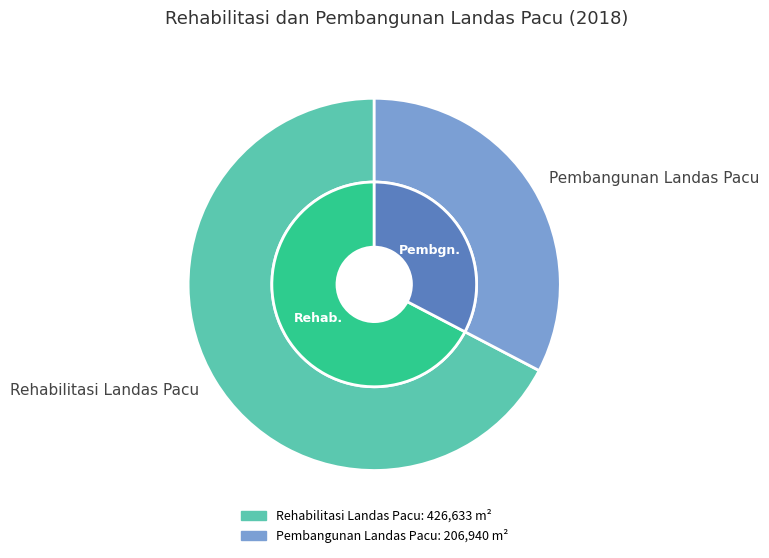

What is the largest slice in the pie chart?

Rehabilitasi Landas Pacu